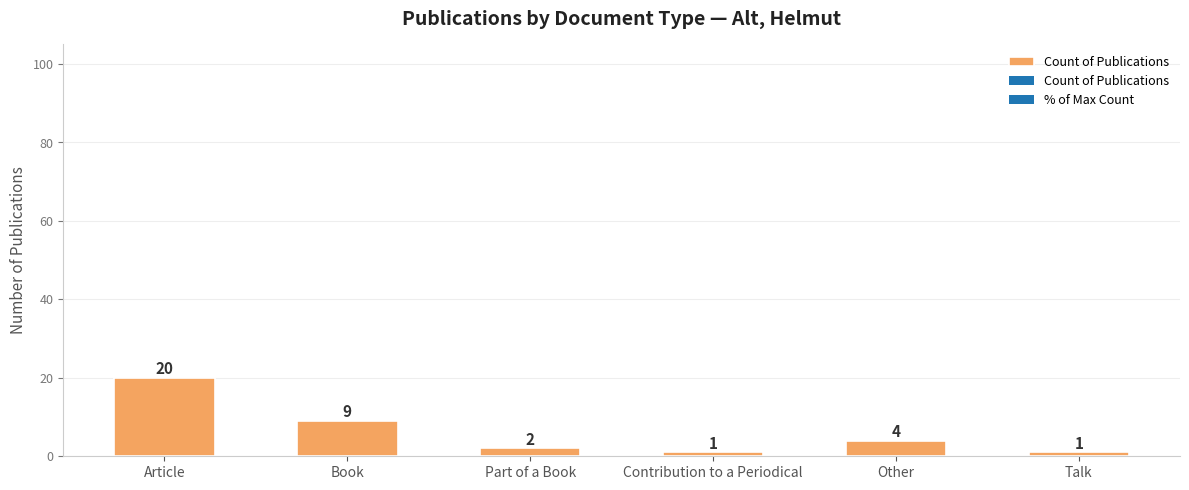

What is the ratio of the value at Book to the value at Contribution to a Periodical?

9.0